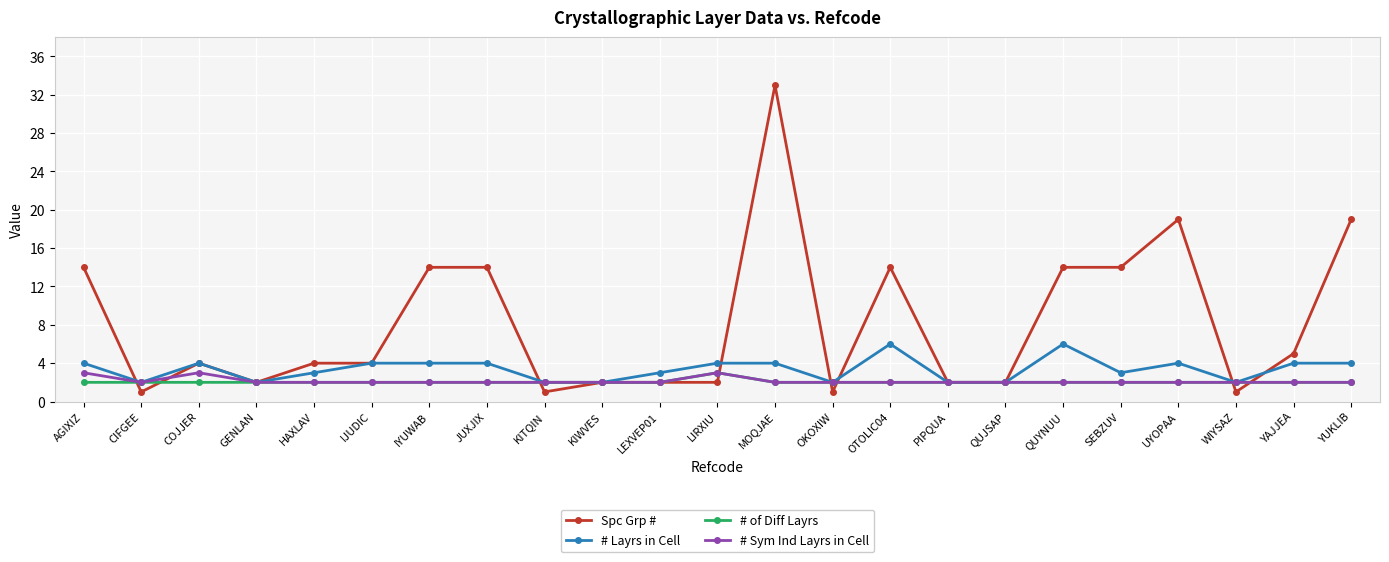

Between IYUWAB and OKOXIW, which series saw the biggest shift?

Spc Grp #